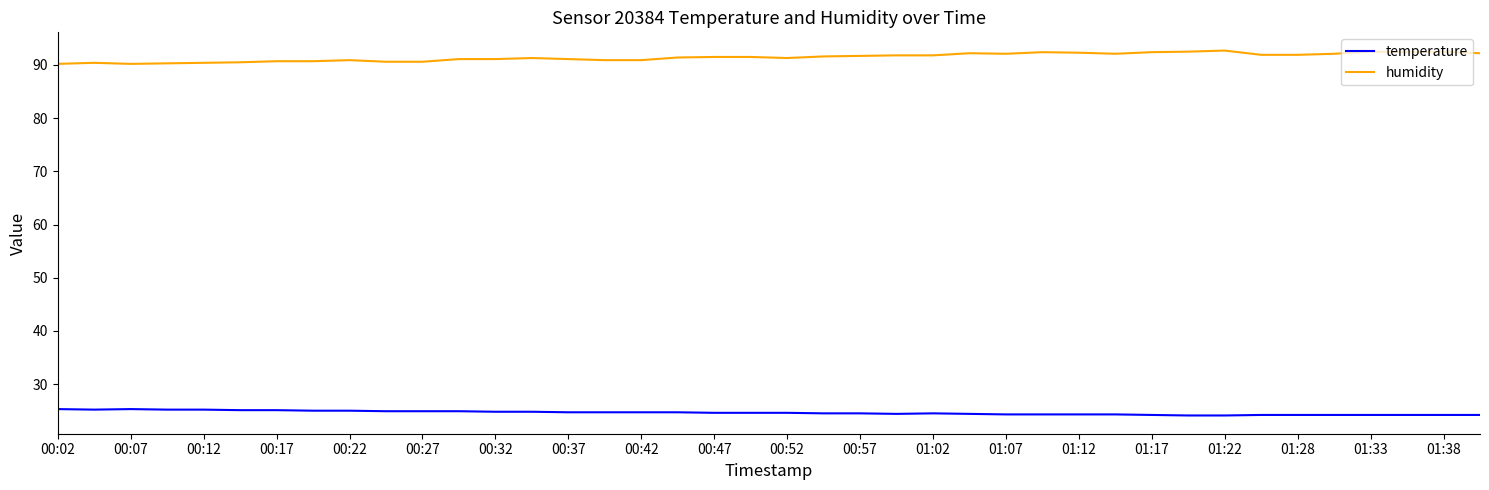

What are all the series names shown in the legend?

temperature, humidity